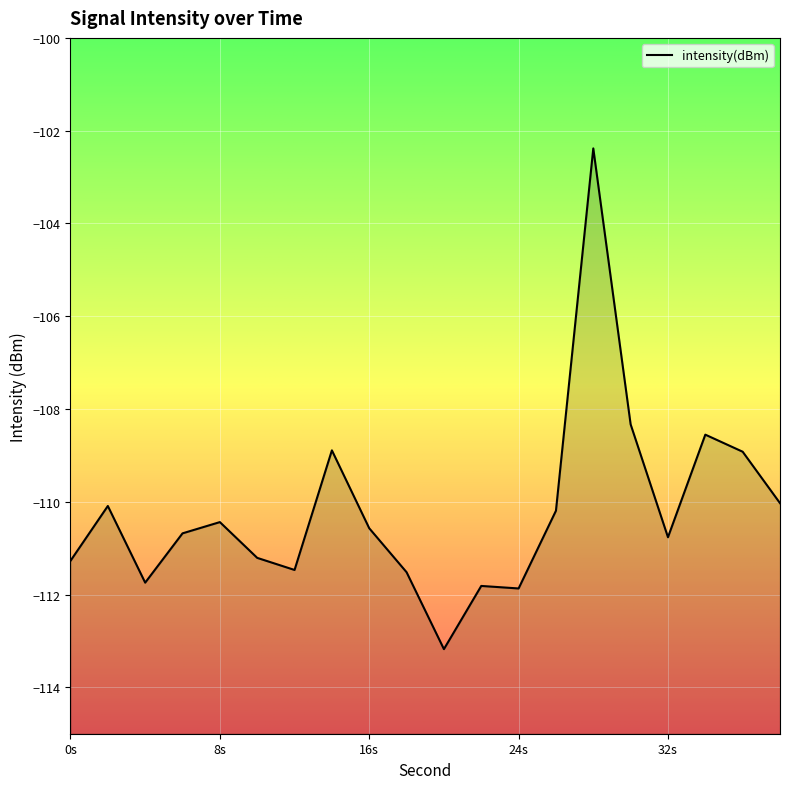

The chart shows a value of -31.0 at 2. True or false?

False